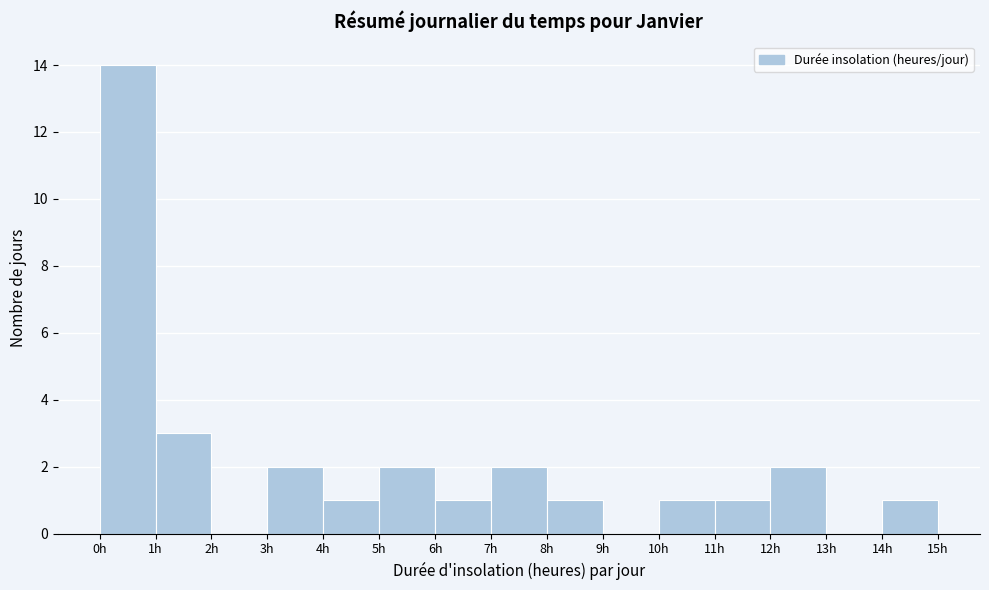

Reading left to right, list every bar in this chart as the range it spans on the x-axis followed by its height. The values are not printed on the chart, so give them approximately, as read against the axis.

0 to 1: 14
1 to 2: 3
2 to 3: 0
3 to 4: 2
4 to 5: 1
5 to 6: 2
6 to 7: 1
7 to 8: 2
8 to 9: 1
9 to 10: 0
10 to 11: 1
11 to 12: 1
12 to 13: 2
13 to 14: 0
14 to 15: 1